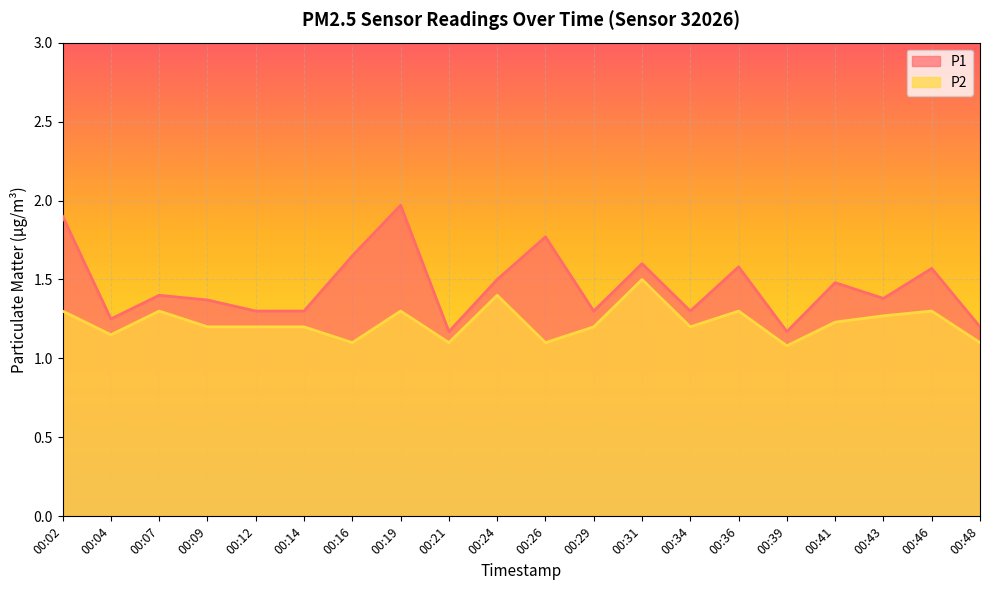

At how many categories does at least one series exceed 1?

20